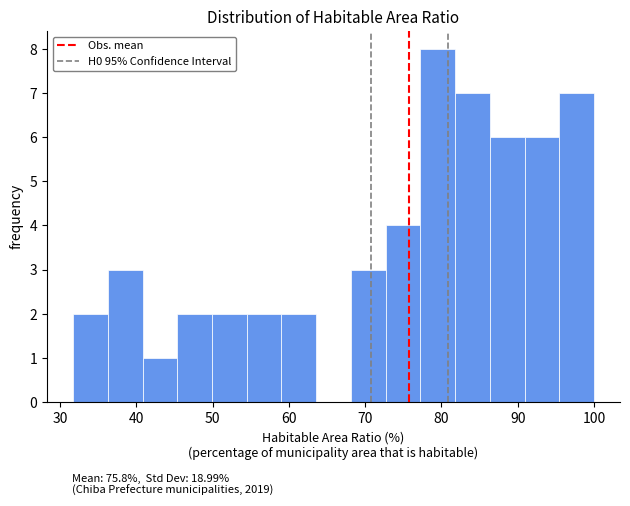

Over which range of the x-axis is the bar tallest?

77 to 82